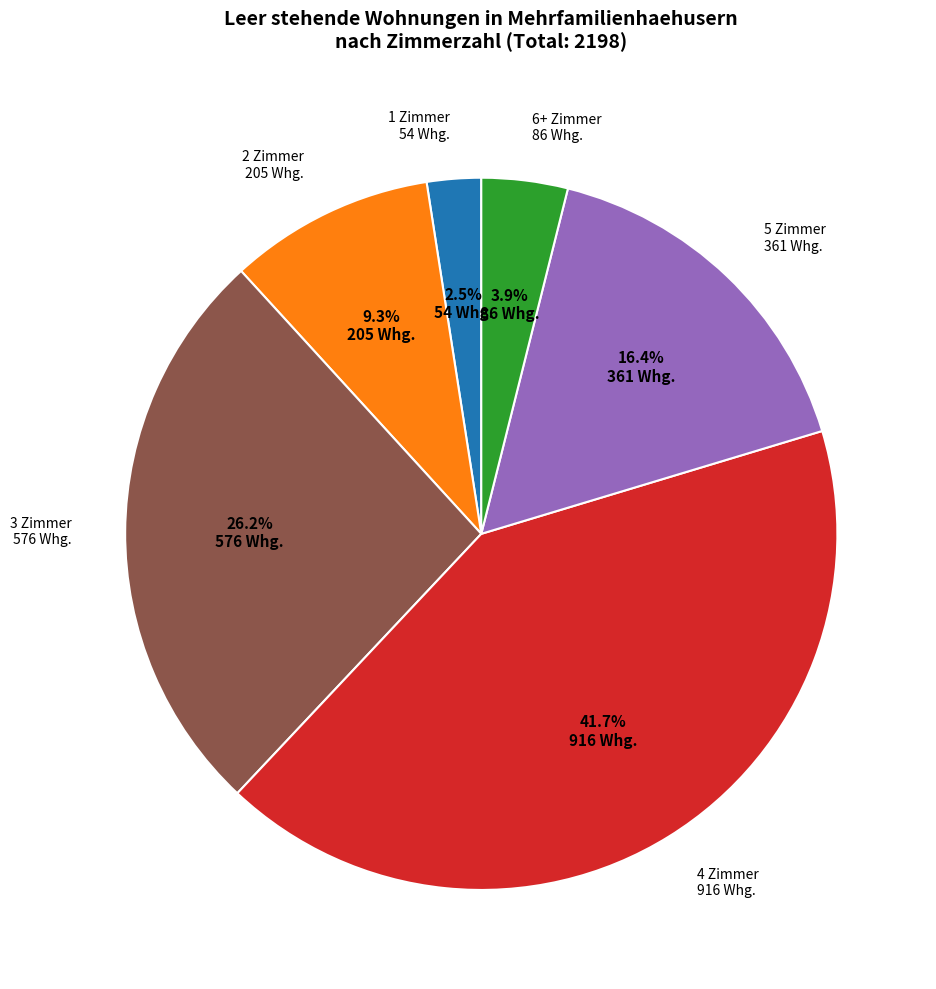

To the nearest percent, what portion does 2 Zimmer represent?

9%